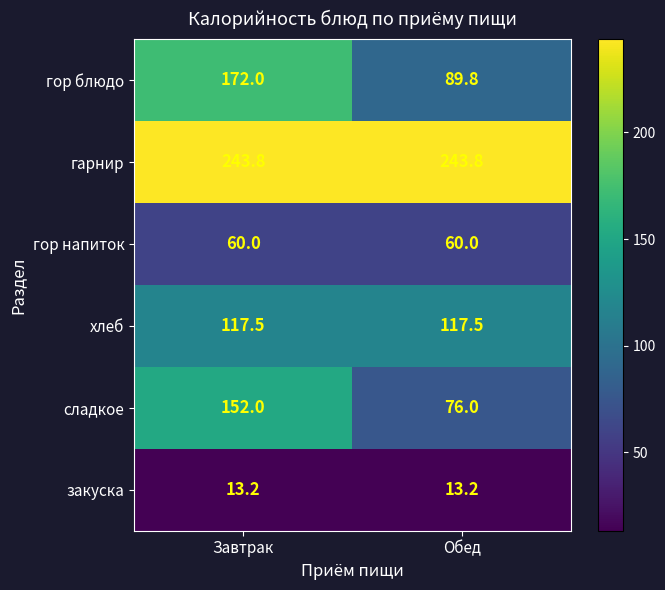

Is it true that гор напиток equals 60.0 at Завтрак?

True